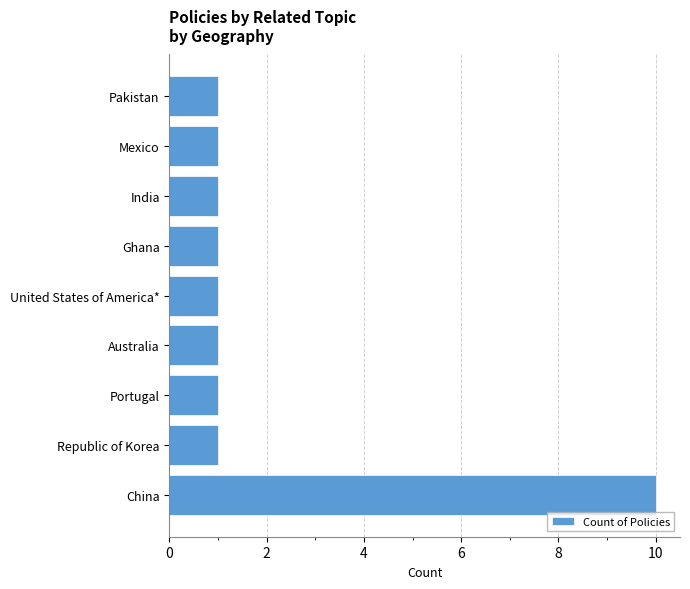

Which category has the highest value across all series?

China